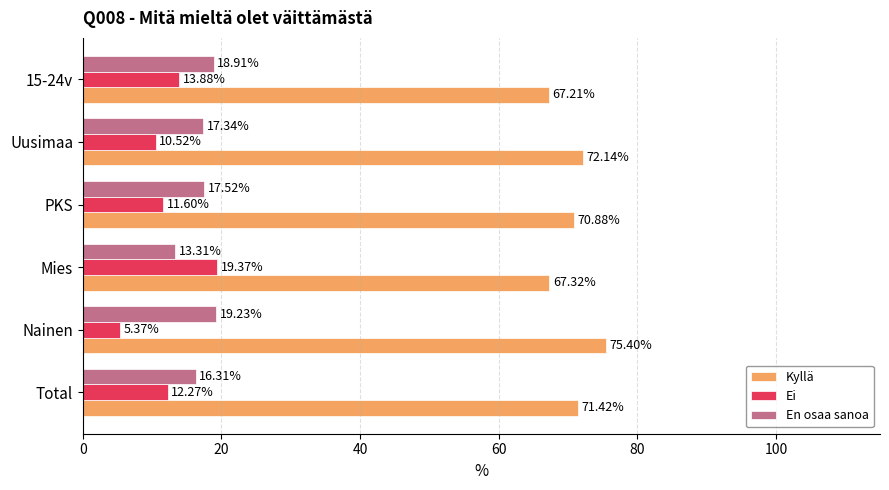

At which label is Kyllä closest to 71?

PKS